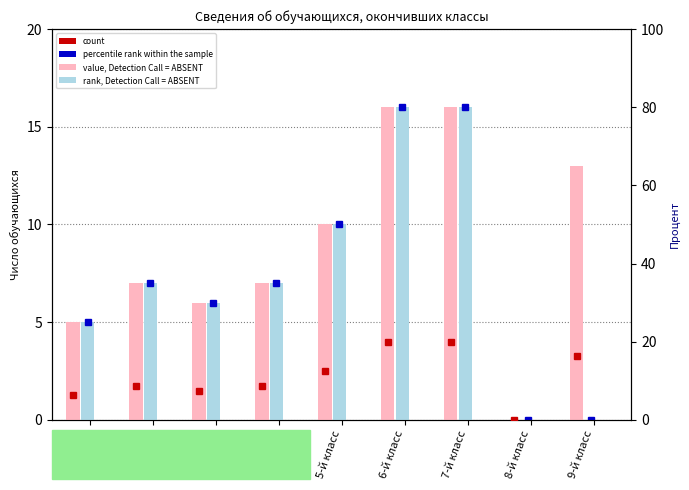

What is the average value of the 10 лет series?

7